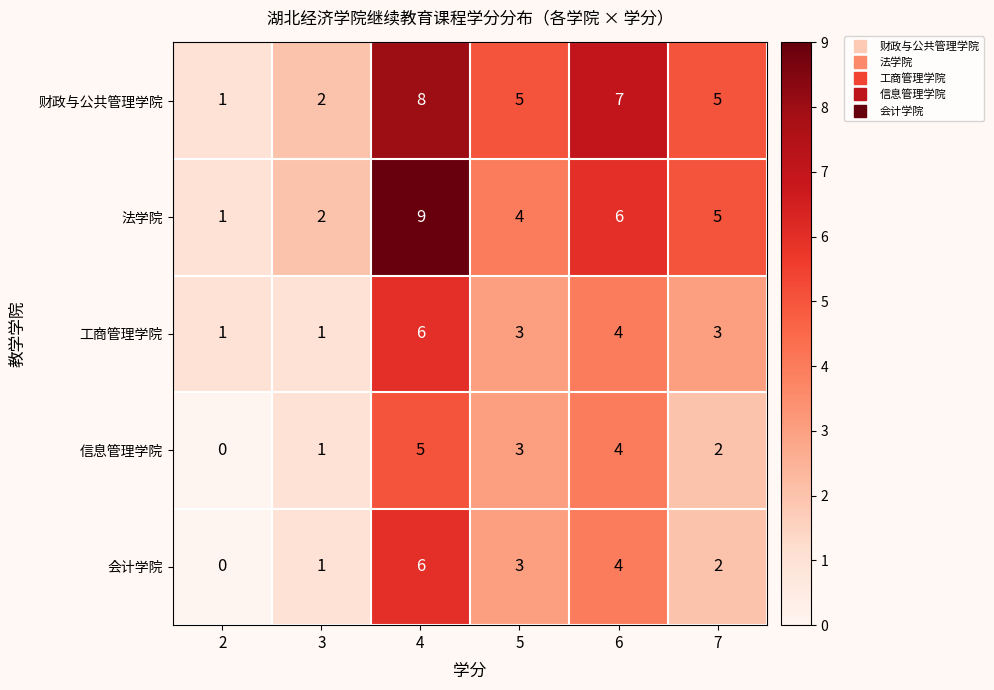

What is the total value across all series at 5?

18